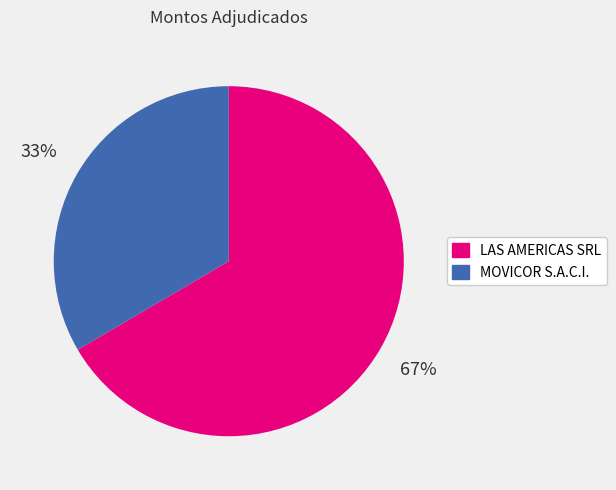

Approximately how many times larger is the value at LAS AMERICAS SRL compared to MOVICOR S.A.C.I.?

2.0